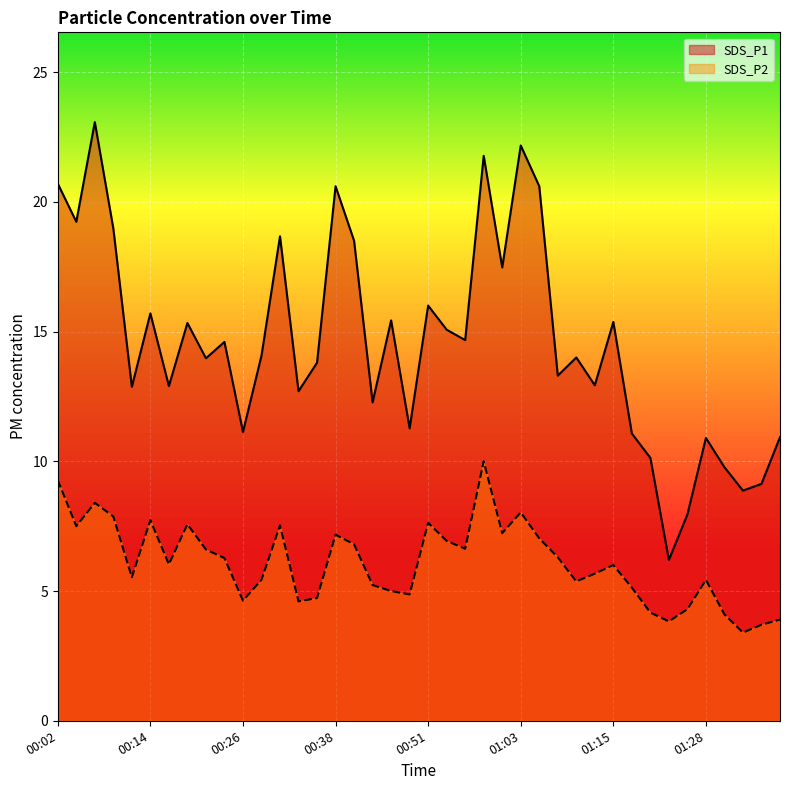

What value does the SDS_P1 series have at 01:38?

10.9